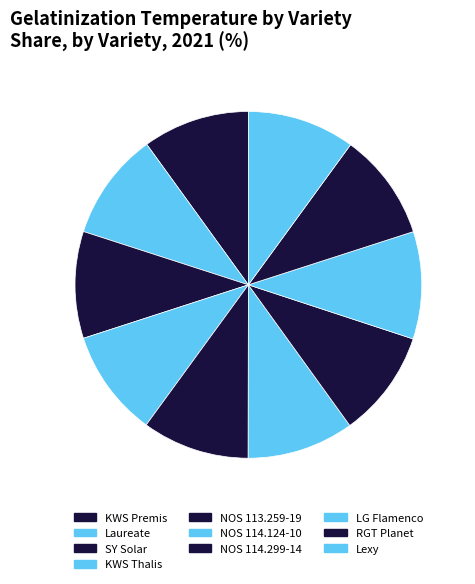

How many segments does this pie chart have?

10